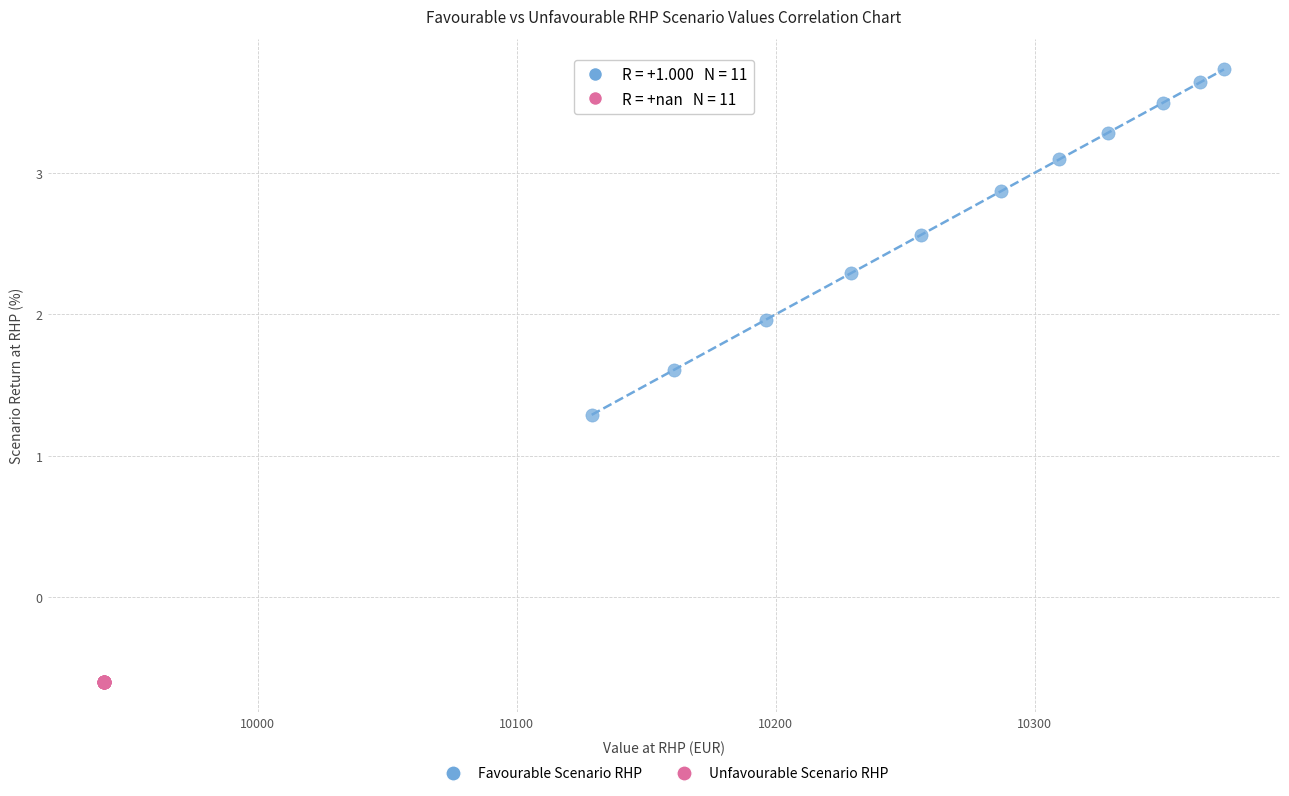

Which series contains the highest Y value?

Favourable Scenario RHP